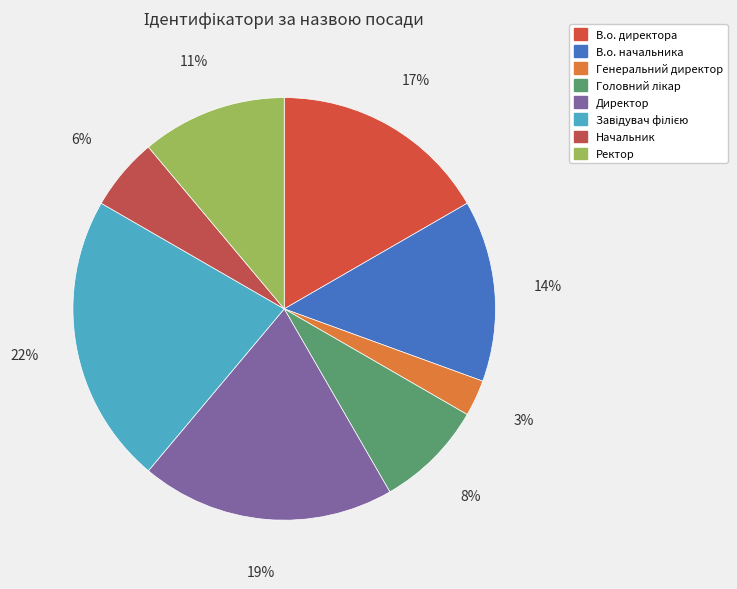

To the nearest percent, what is the average slice percentage?

12%